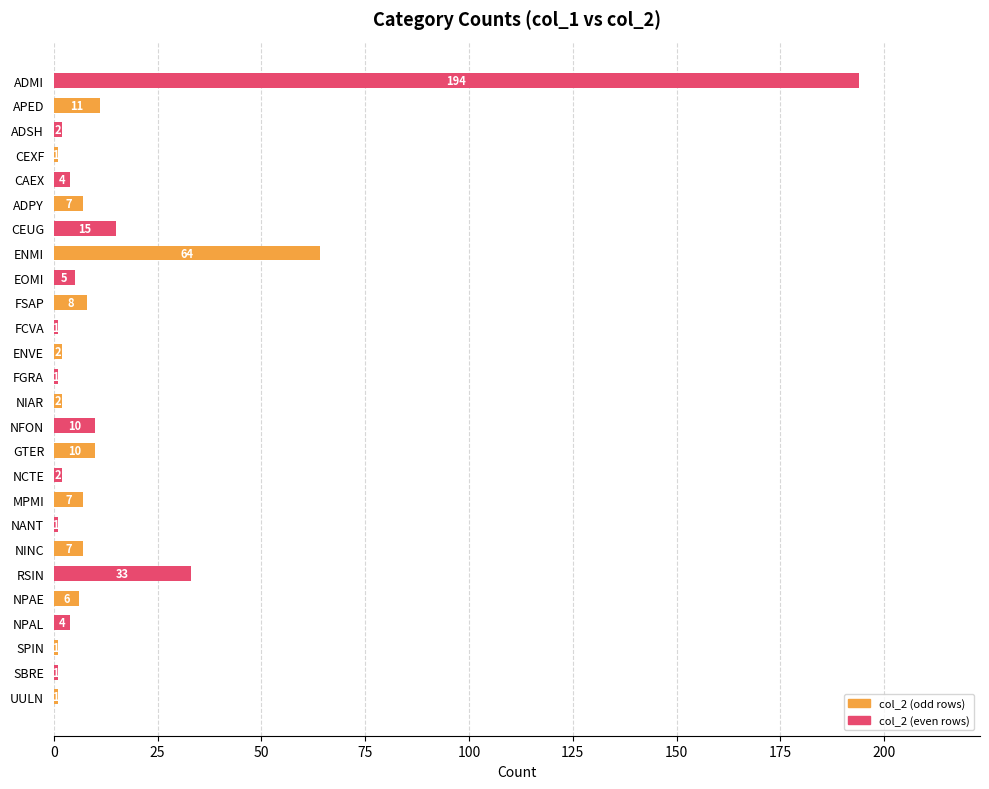

What position from the top is RSIN?

21